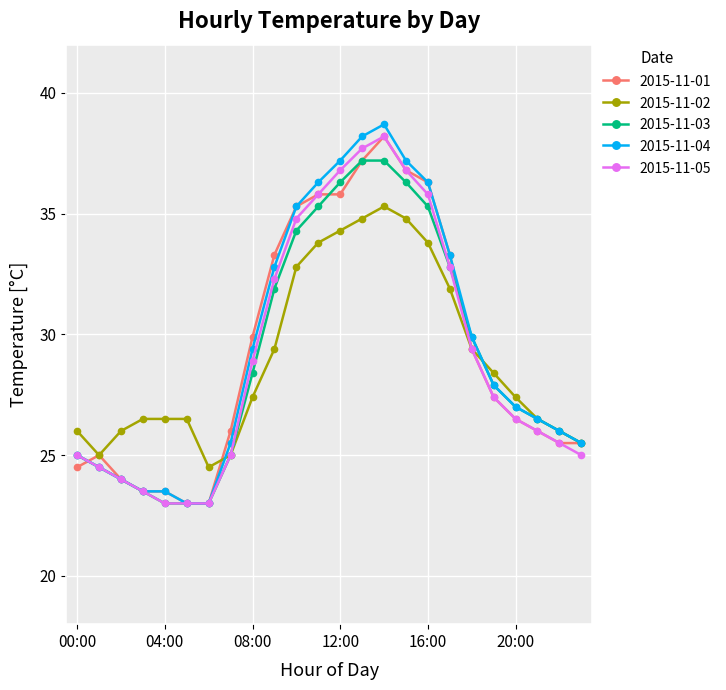

What is the value of the 2015-11-01 point at the 15th from the left?

38.2